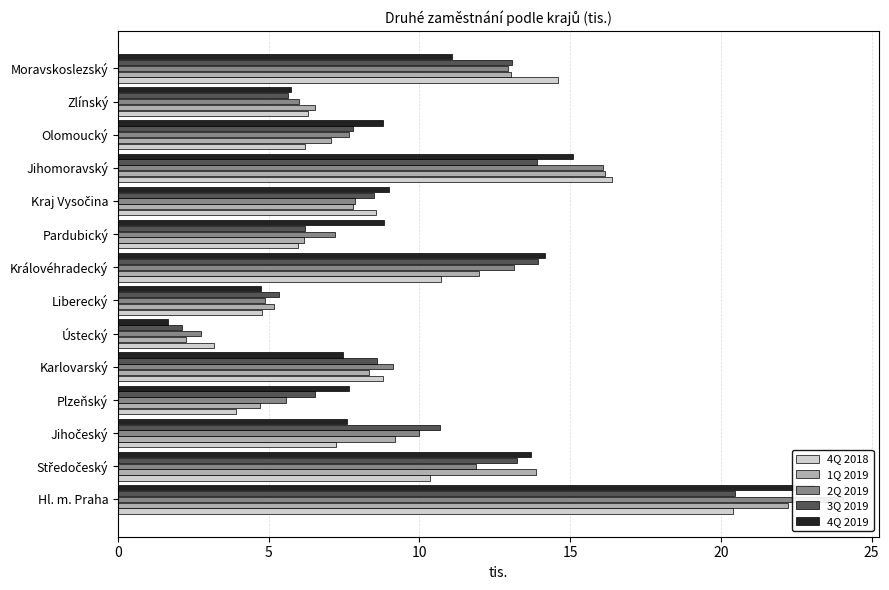

The value of 1Q 2019 at Olomoucký is 11.4. True or false?

False